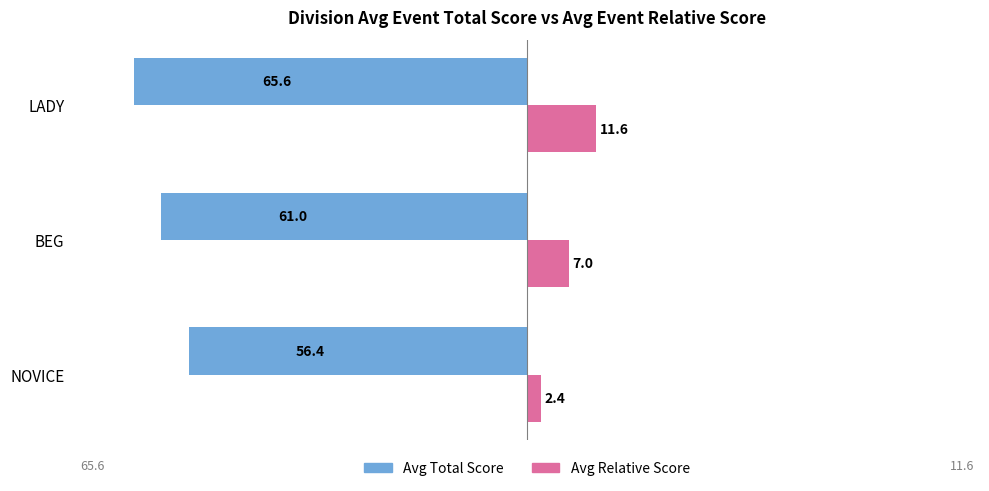

Rank the series by their average value, from lowest to highest.

Avg Total Score, Avg Relative Score